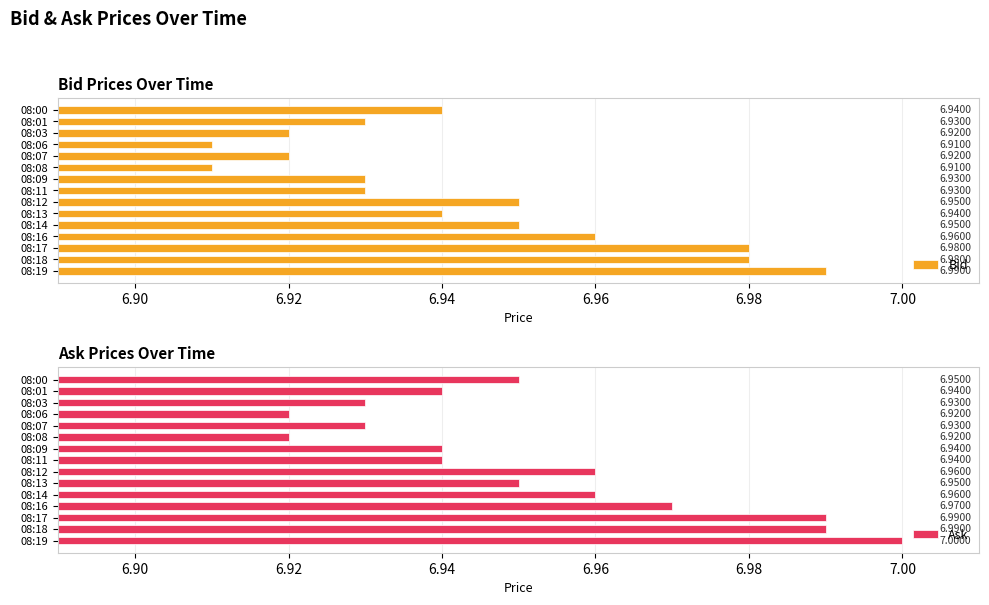

Rank the series by their maximum value, from lowest to highest.

Bid, Ask